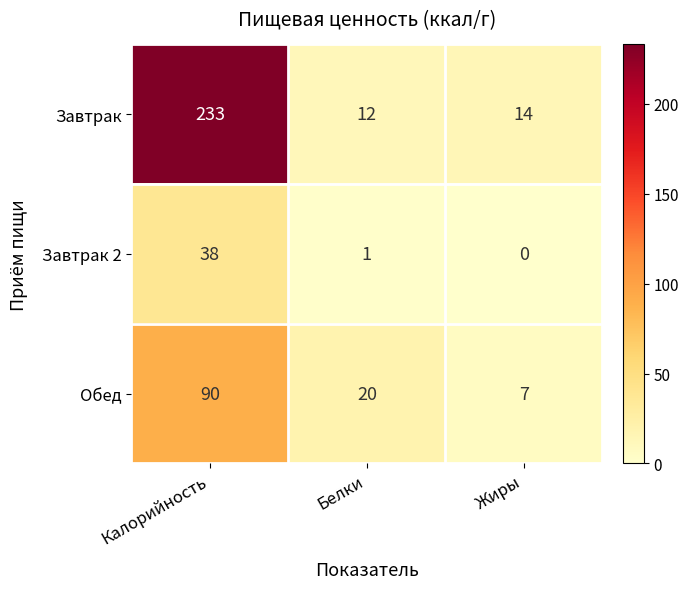

Is it true that Завтрак 2 equals 38 at Калорийность?

True